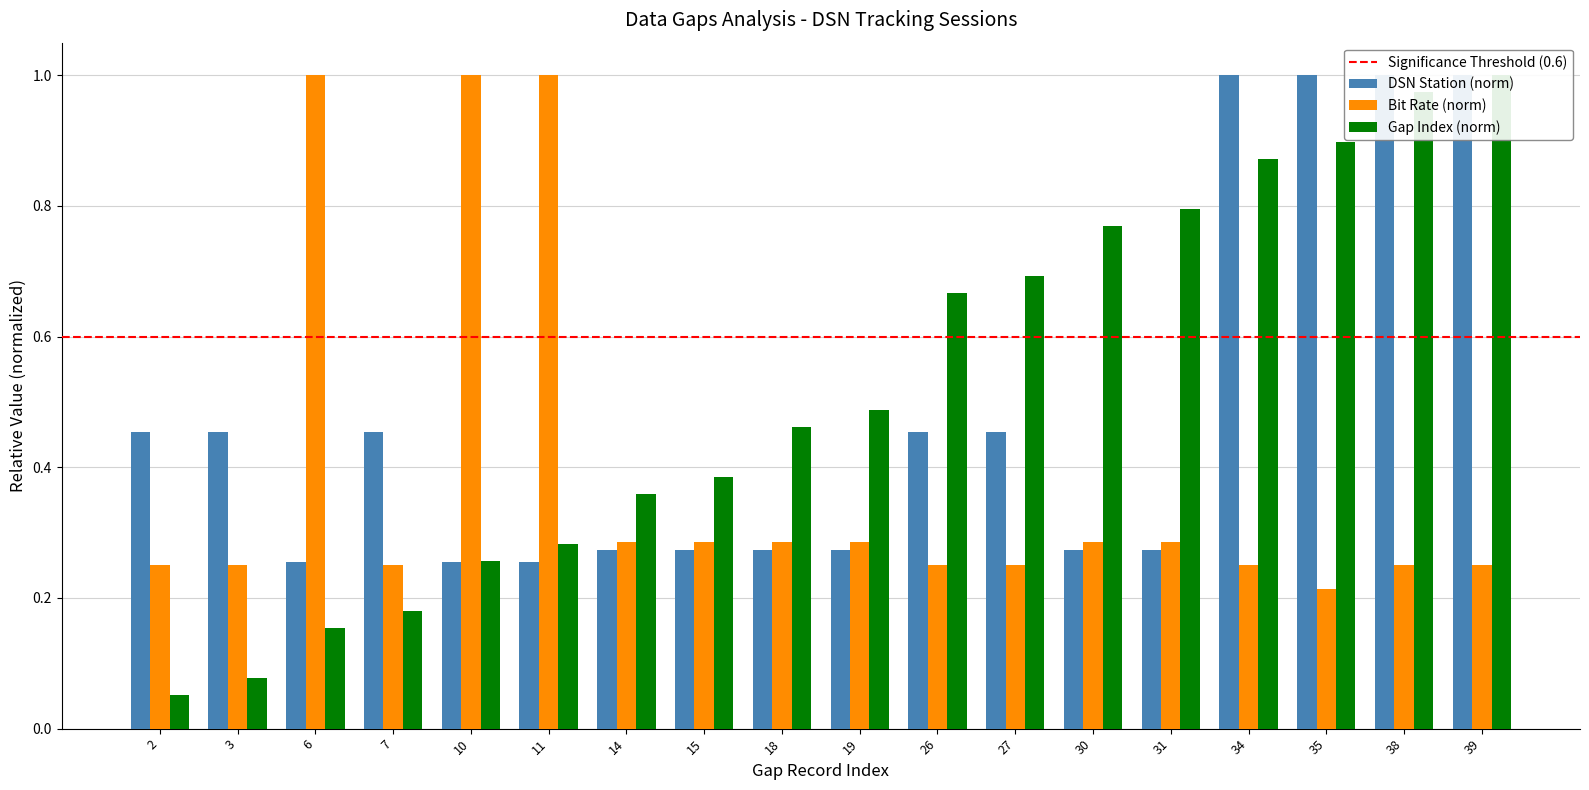

At 39, list the series in order from smallest to largest.

Bit Rate (bps), DSN Station, Gap Index